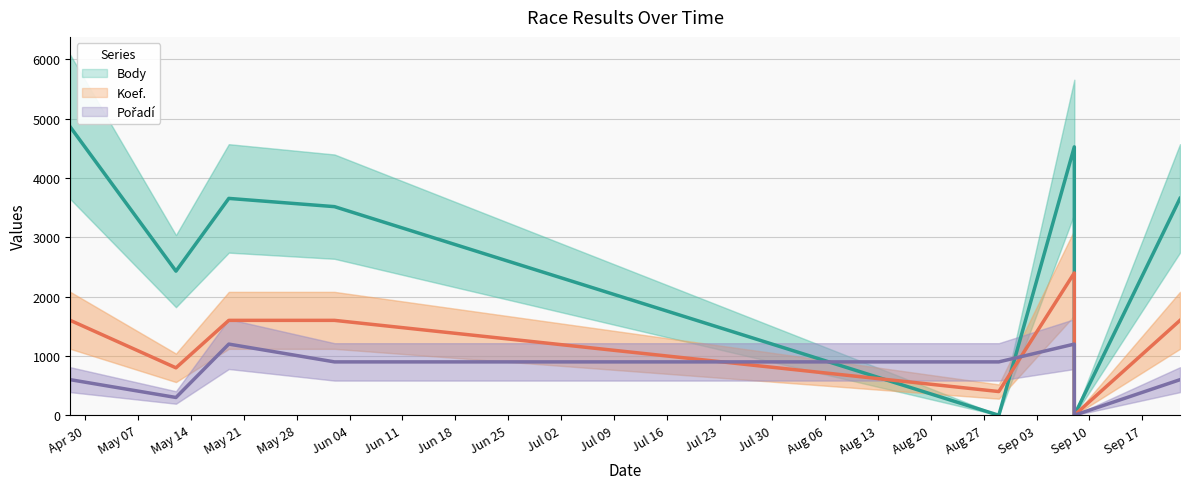

True or false: Body has more than 1 interior local peaks.

True